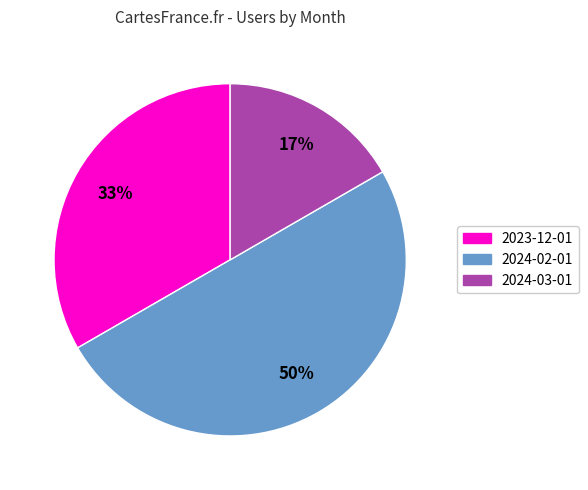

Count the number of slices in the pie.

3